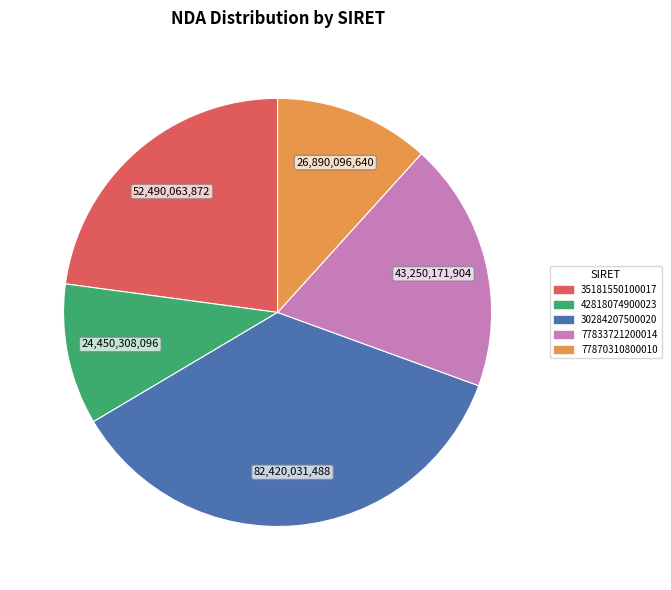

Does 42818074900023 represent more than half of the total?

No